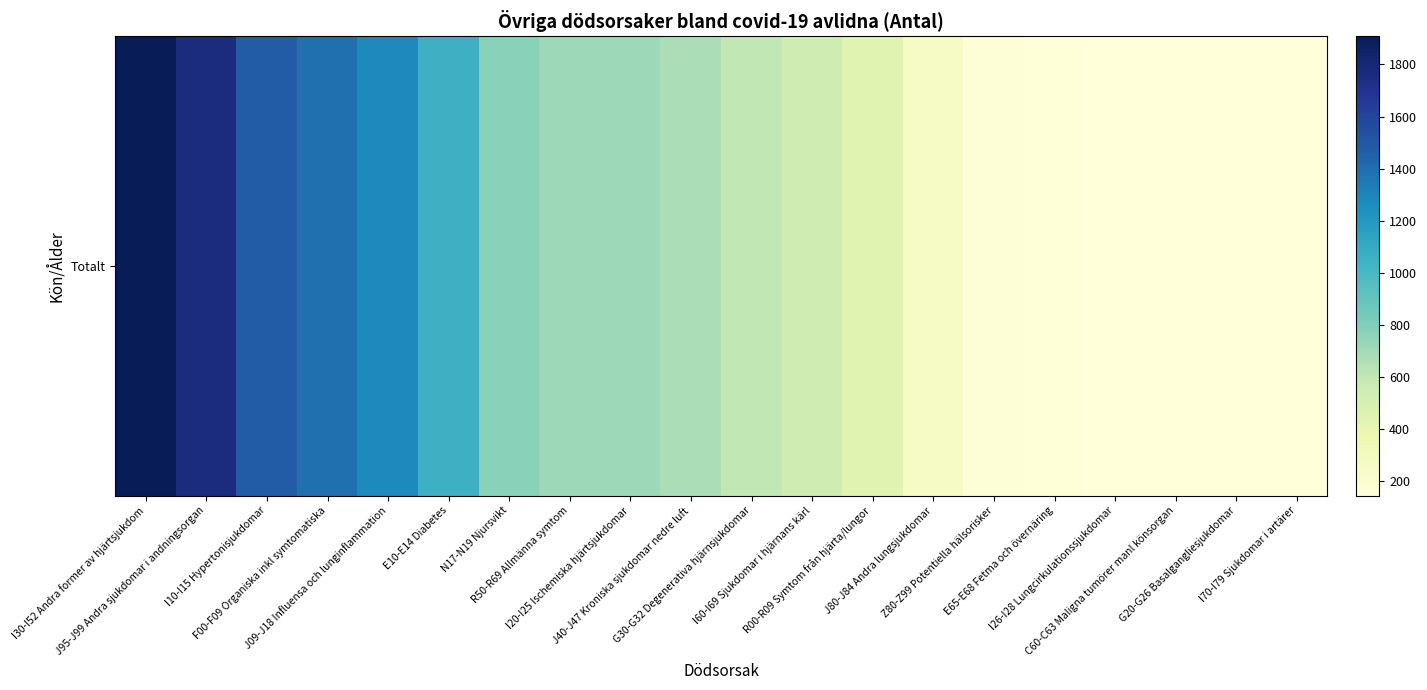

What value does the data have at I60-I69 Sjukdomar i hjärnans kärl, to the nearest 10?

540